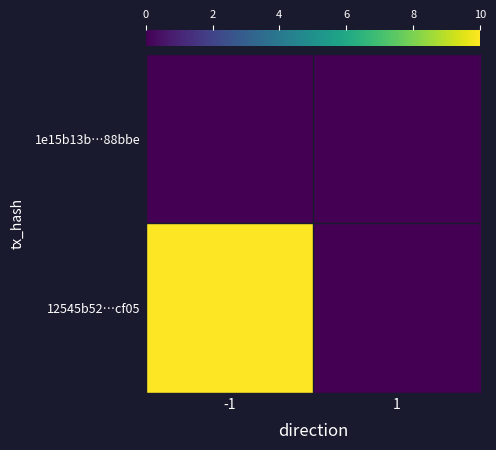

Rank the series at 1 from highest to lowest value.

1e15b13b…88bbe, 12545b52…cf05